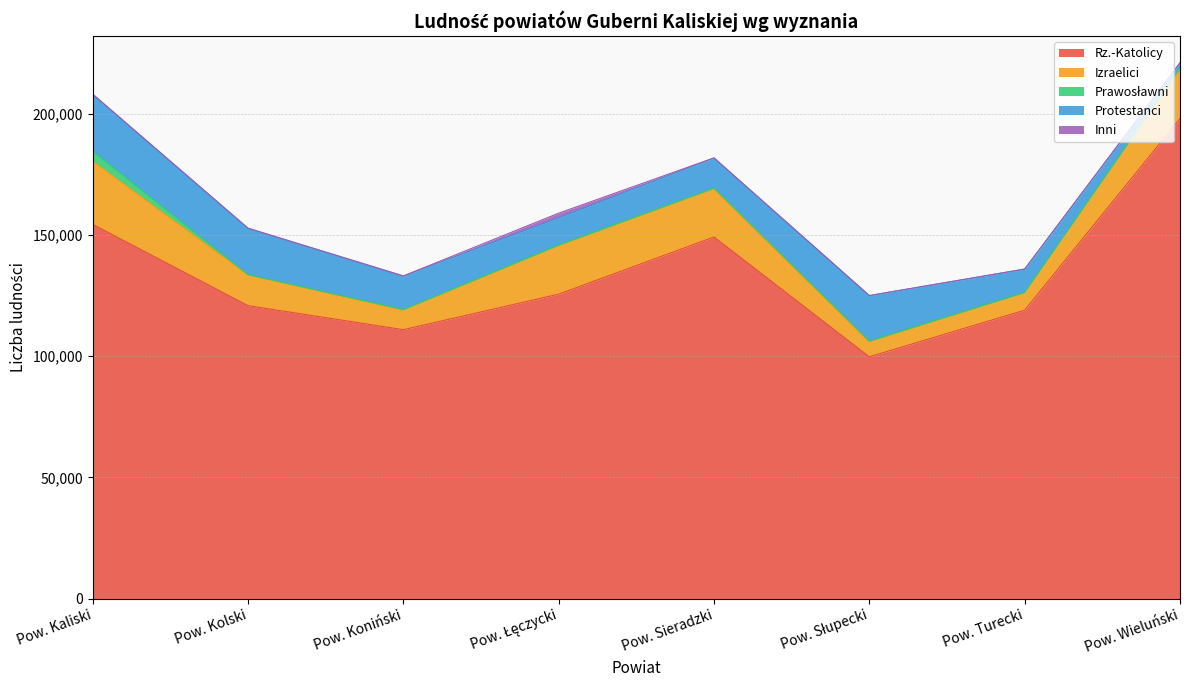

Which category has the lowest value in the Protestanci series?

Pow. Wieluński